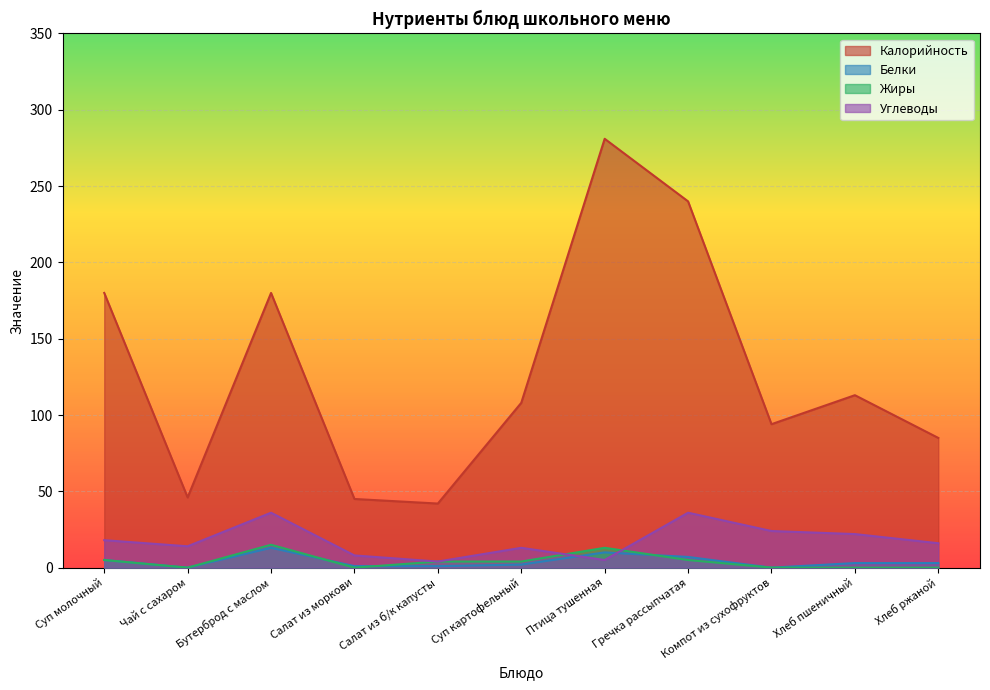

Is the value of Калорийность at Хлеб ржаной greater than the value of Белки at Бутерброд с маслом?

Yes